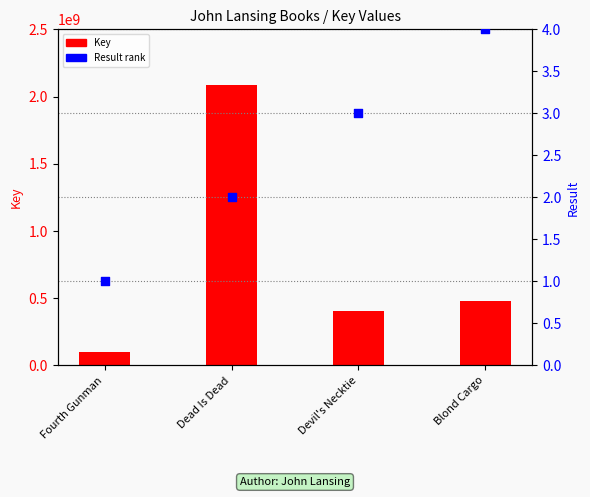

Is the value of Result rank at Blond Cargo greater than the value of Key at Dead Is Dead?

No